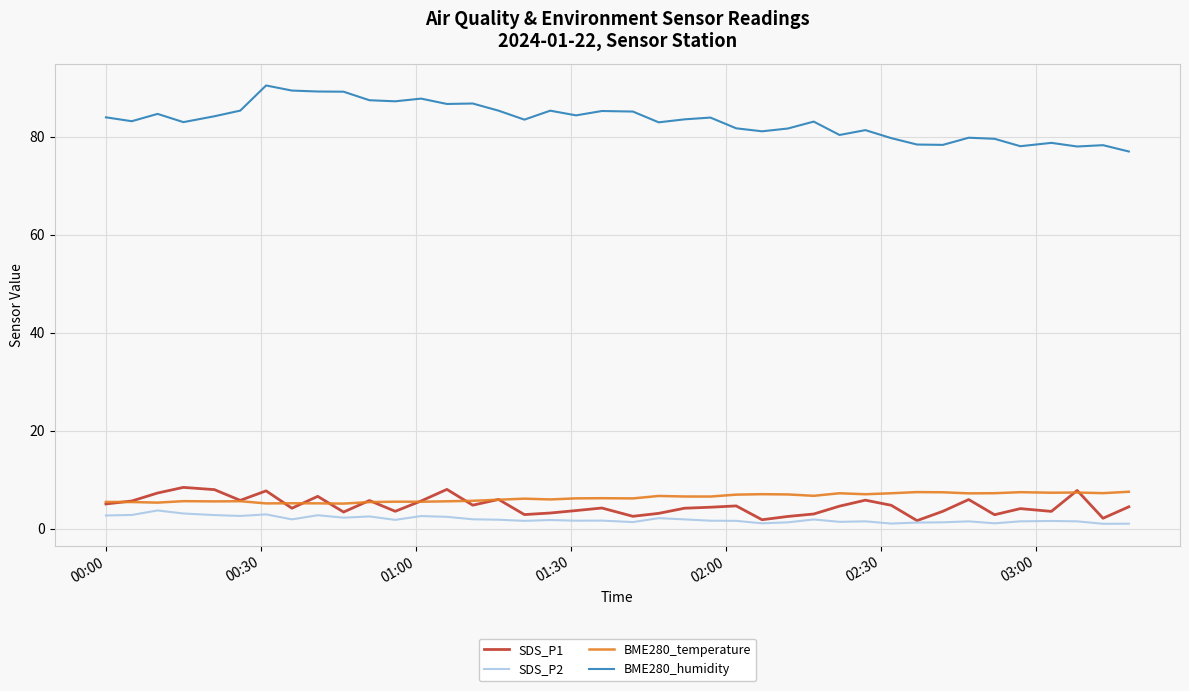

What is the maximum value for SDS_P1?

8.4